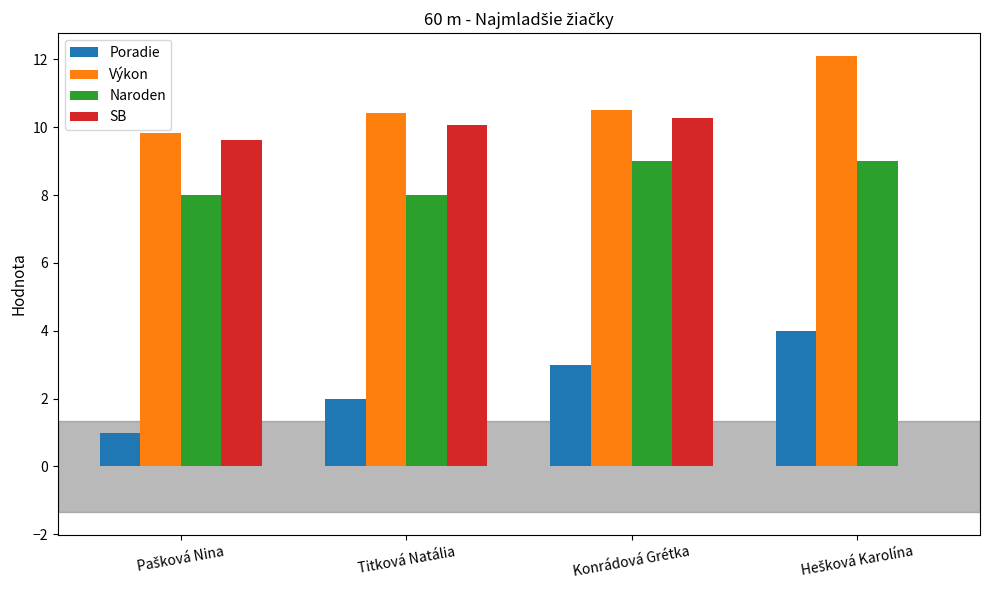

The Poradie series shows 2.0 at Titková Natália. True or false?

True